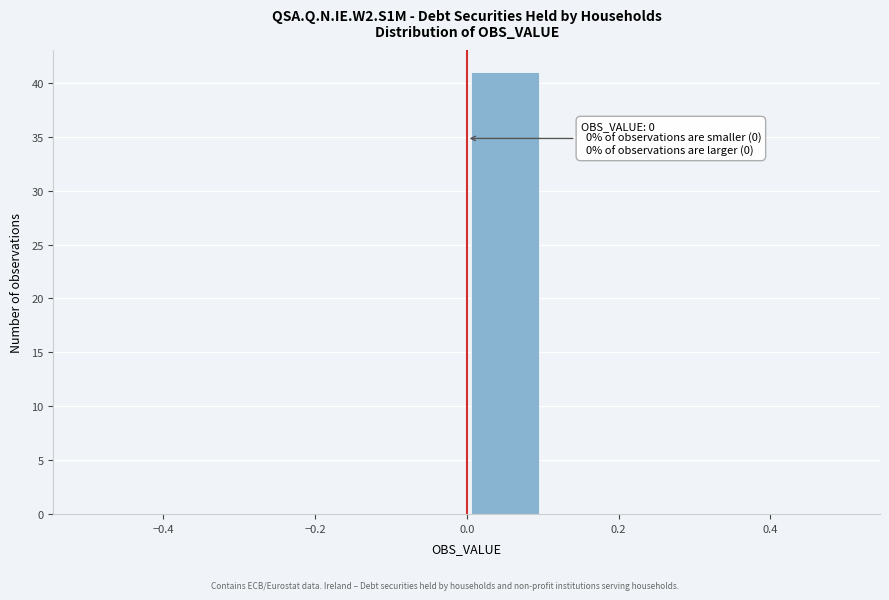

Which range on the x-axis has the tallest bar?

0.0 to 0.1